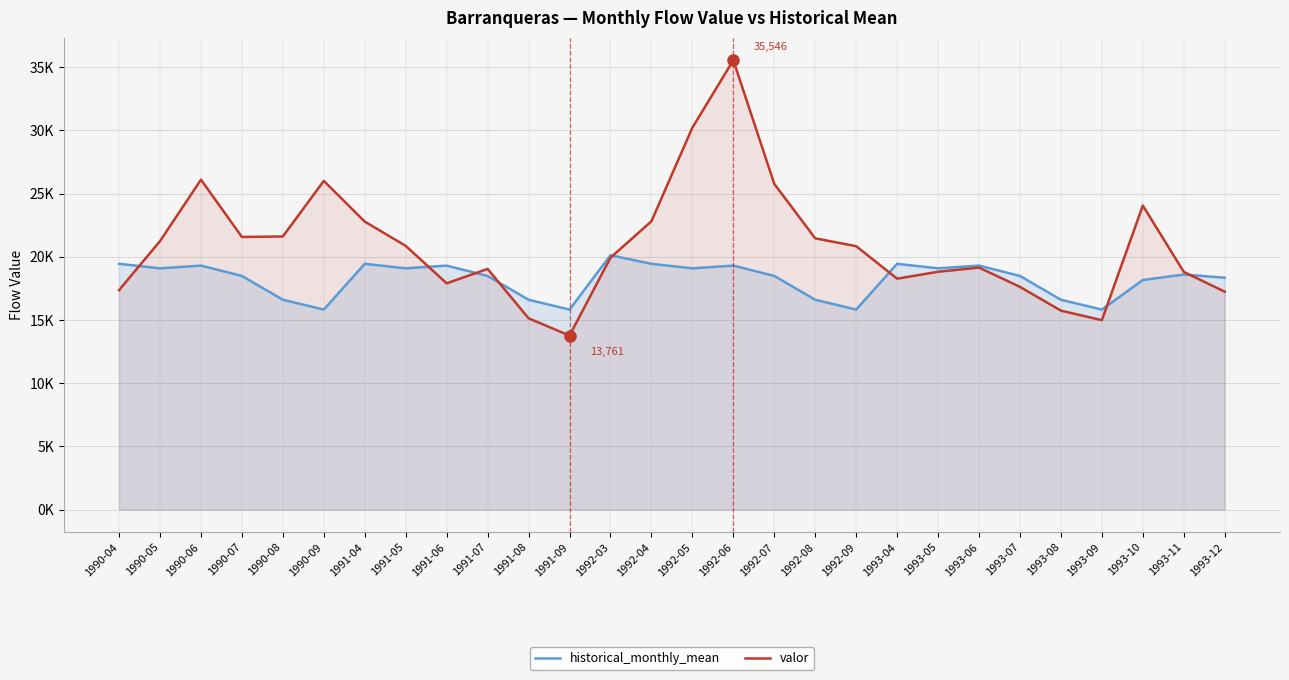

Which category has the lowest value across all series?

1991-09